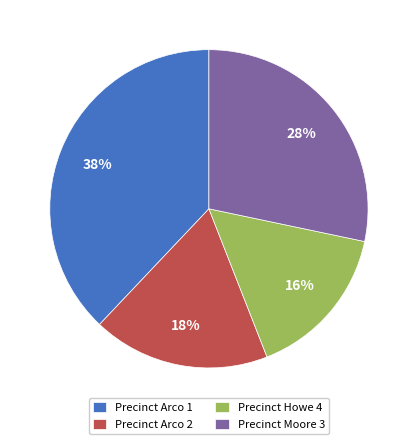

Which category has the biggest portion of the pie?

Precinct Arco 1